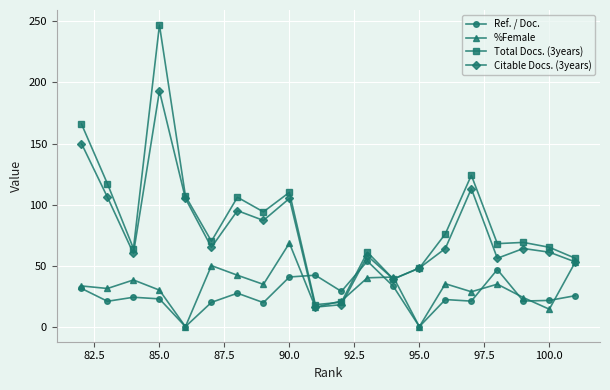

True or false: Citable Docs. (3years) has a value of 20.4 at 95.0.

False